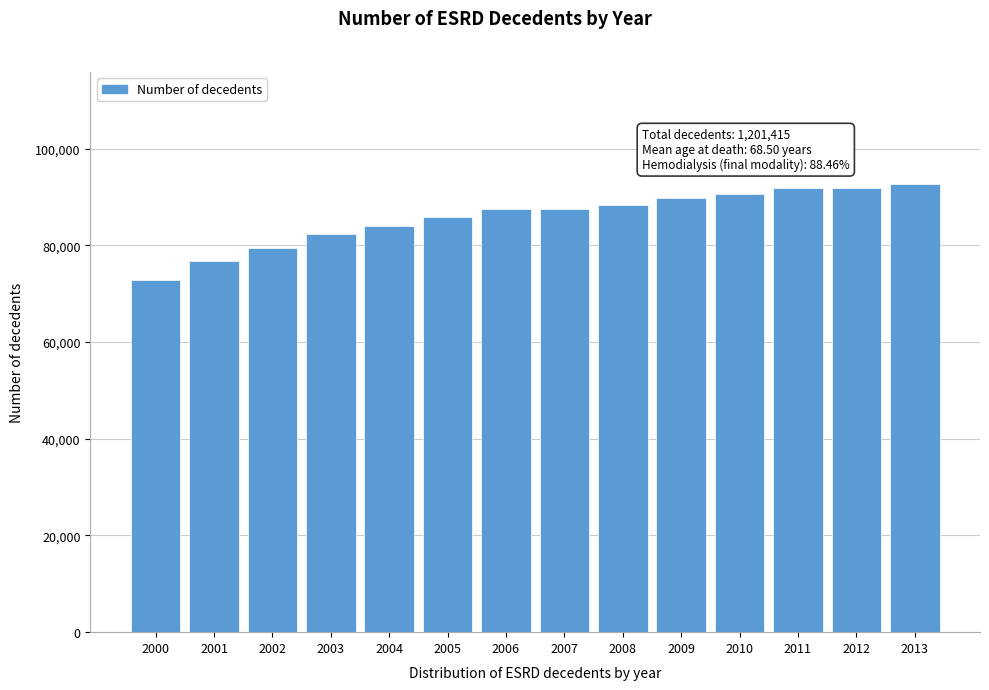

Read the value at 2012, to the nearest 50.

91800